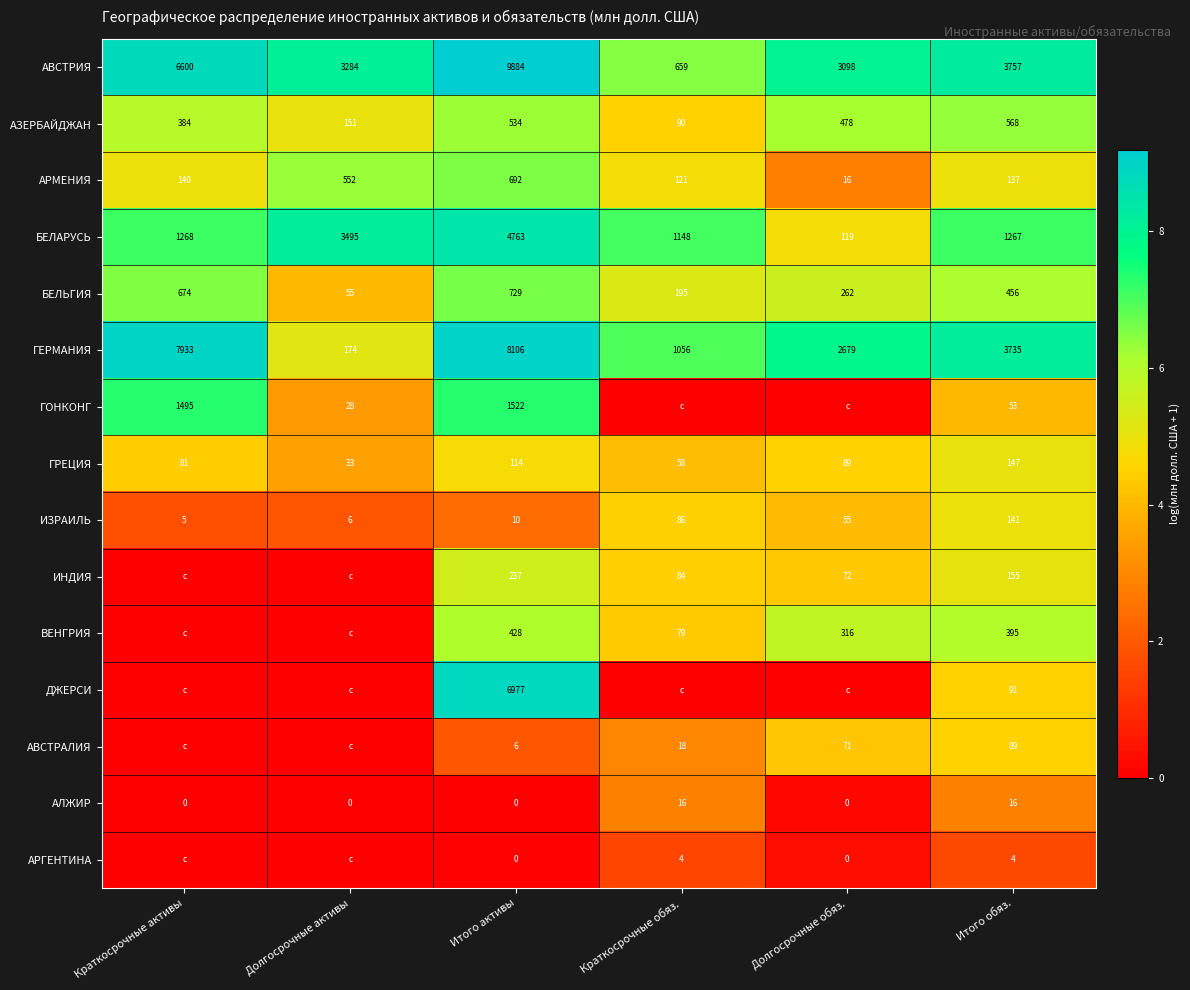

At which label is АЗЕРБАЙДЖАН closest to 329?

Краткосрочные активы